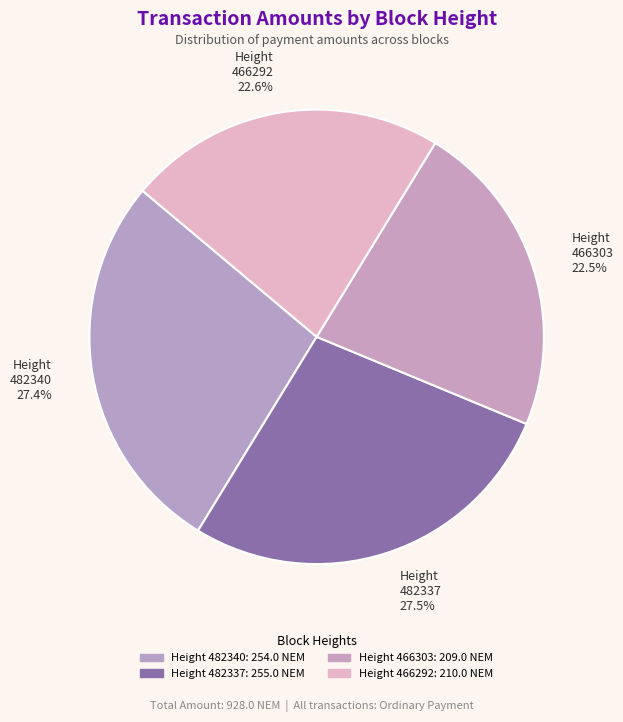

Does Height 466303 22.5% represent more than half of the total?

No